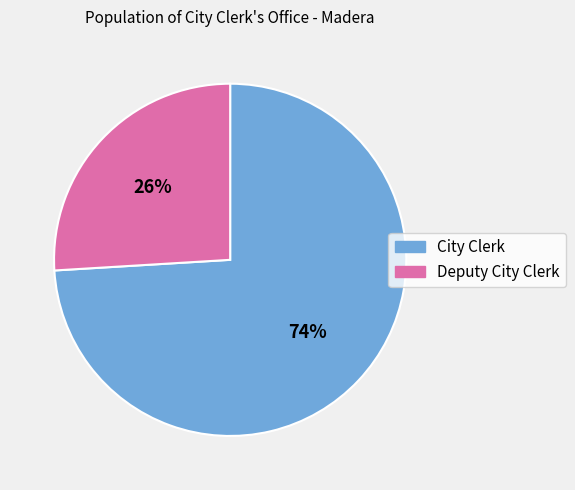

Is the sum of Deputy City Clerk and City Clerk greater than half?

Yes